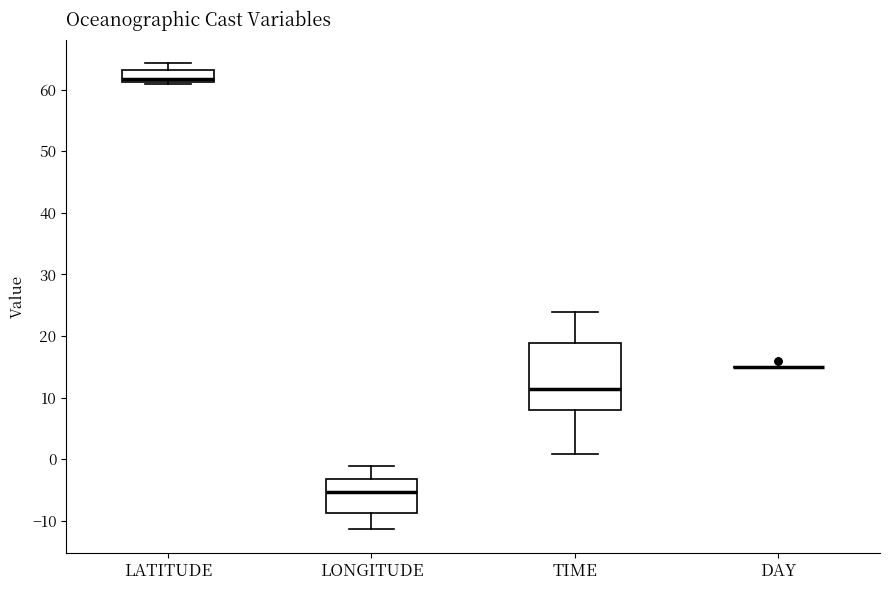

Reading left to right, transcribe this box plot: for each box, give where its median line is, the range the box spans, and where its two whiskers end, as read against the y-axis. The values are not printed on the chart, so give them approximately, as read against the axis.

LATITUDE: median 62, box 61 to 63, whiskers 61 (just below the box's lower edge) to 64
LONGITUDE: median -5, box -9 to -3, whiskers -11 to -1
TIME: median 11, box 8 to 19, whiskers 1 to 24
DAY: box collapsed to a line at 15, whiskers 15 to 15